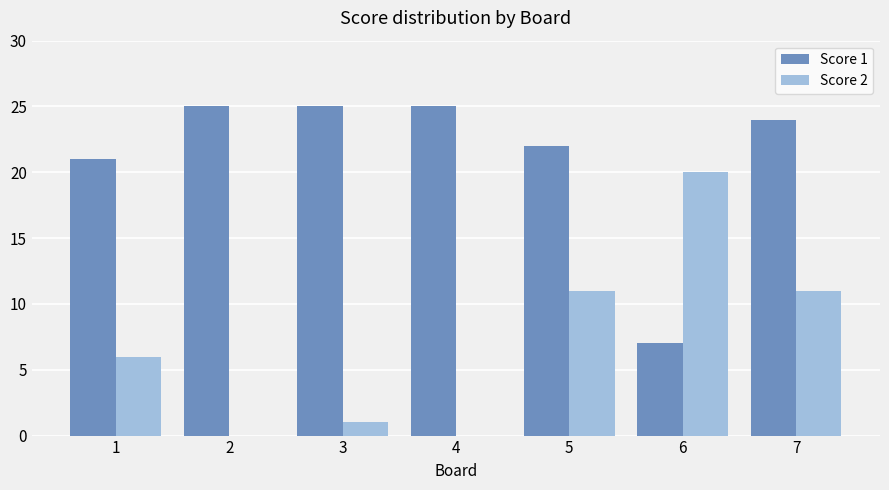

True or false: Score 2 has a value of 7 at 5.

False